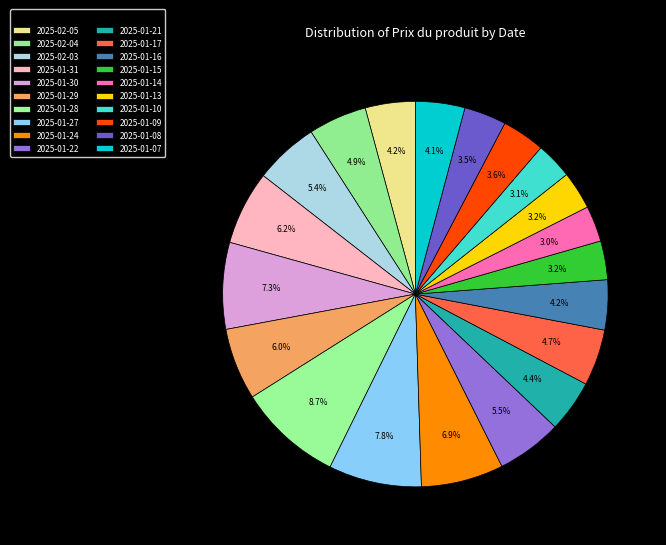

What portion of the pie excludes 2025-02-03?

94.6%